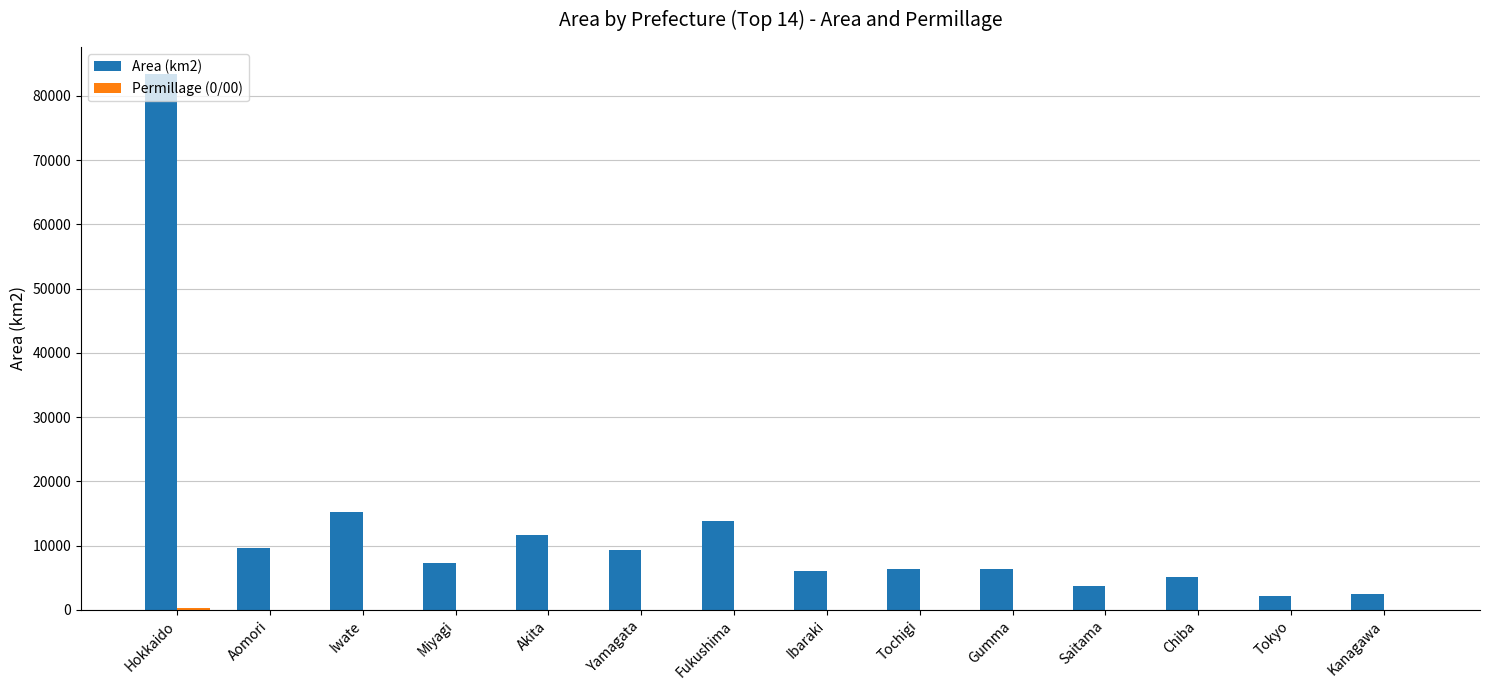

Which category has the highest value in the Area (km2) series?

Hokkaido